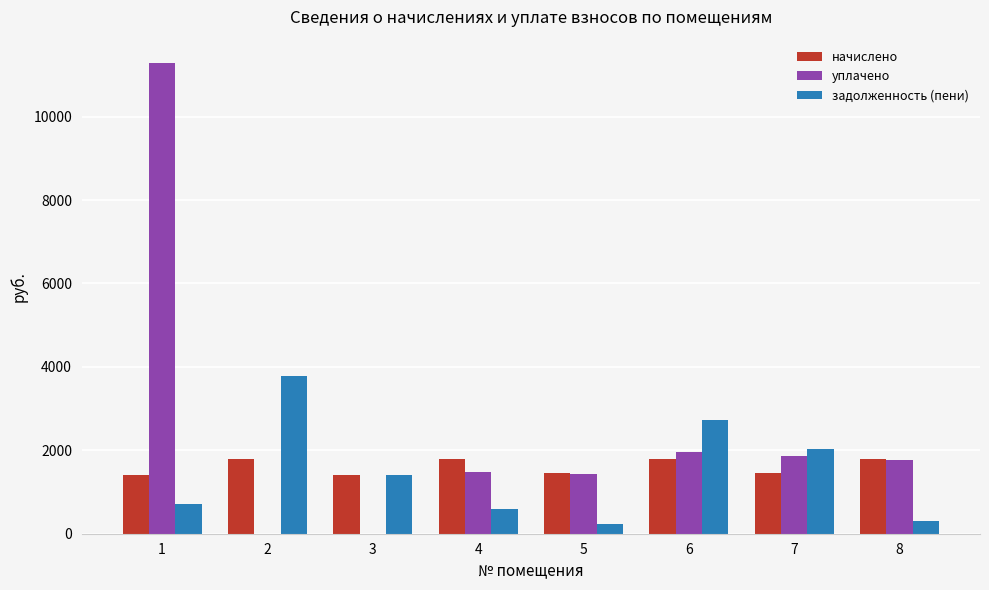

Is the value of уплачено at 7 greater than the value of задолженность (пени) at 4?

Yes